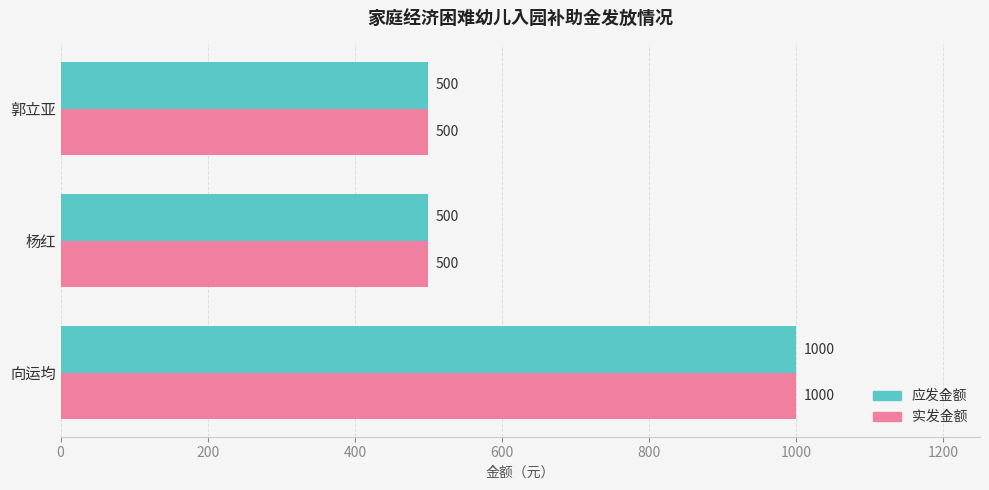

At which label does 应发金额 reach its peak?

向运均